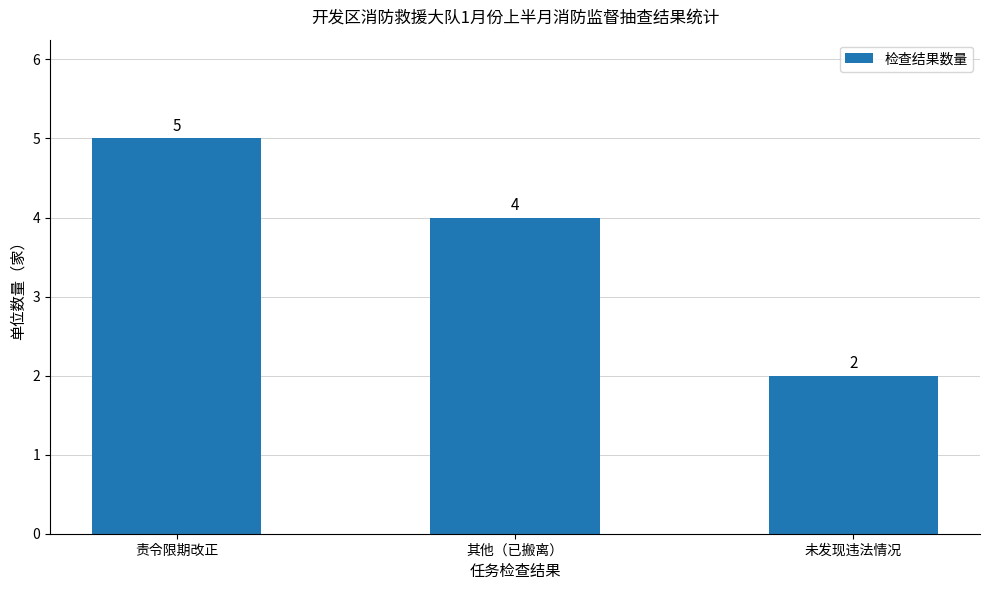

What is the difference between the maximum and minimum values?

3